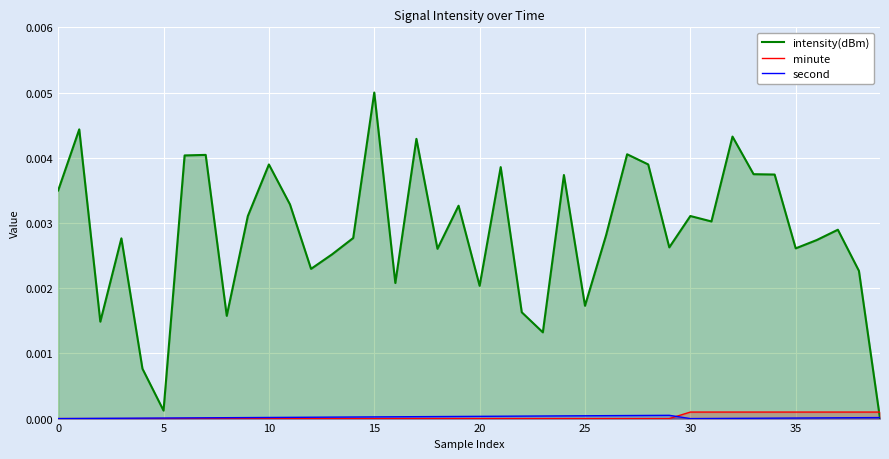

Which series has the widest spread of values?

intensity(dBm)